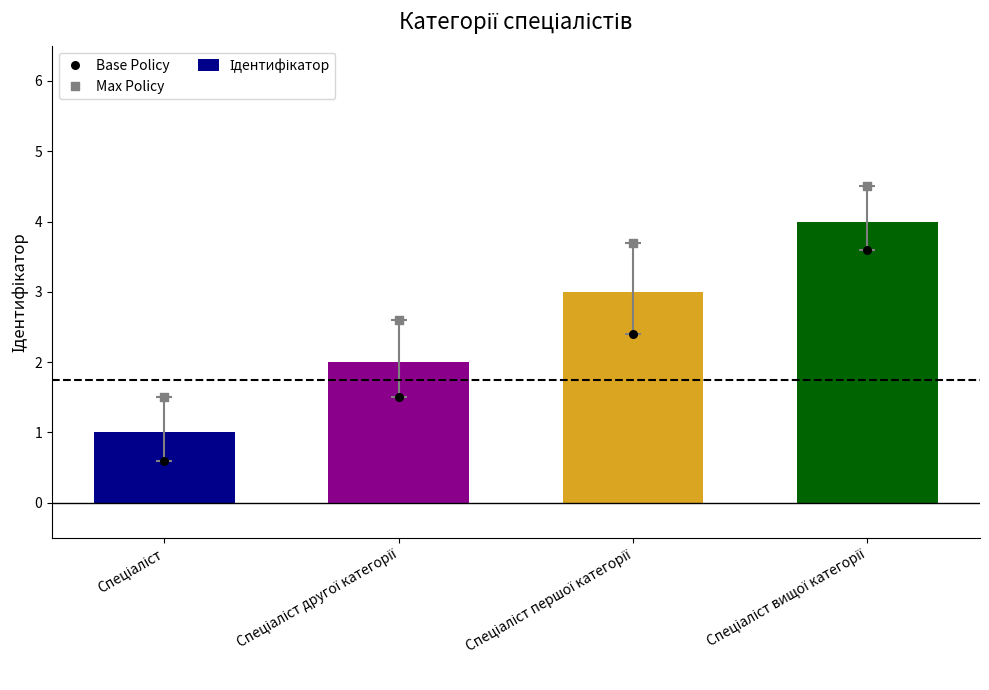

Which series reaches the maximum Y coordinate?

Max Policy